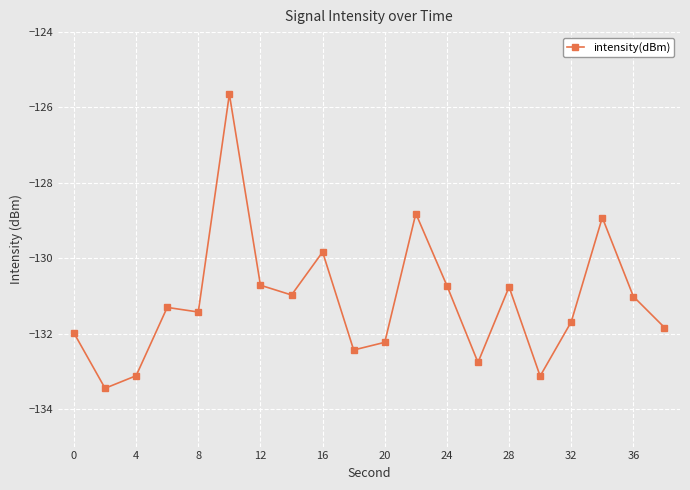

How many lines are shown in the chart?

1